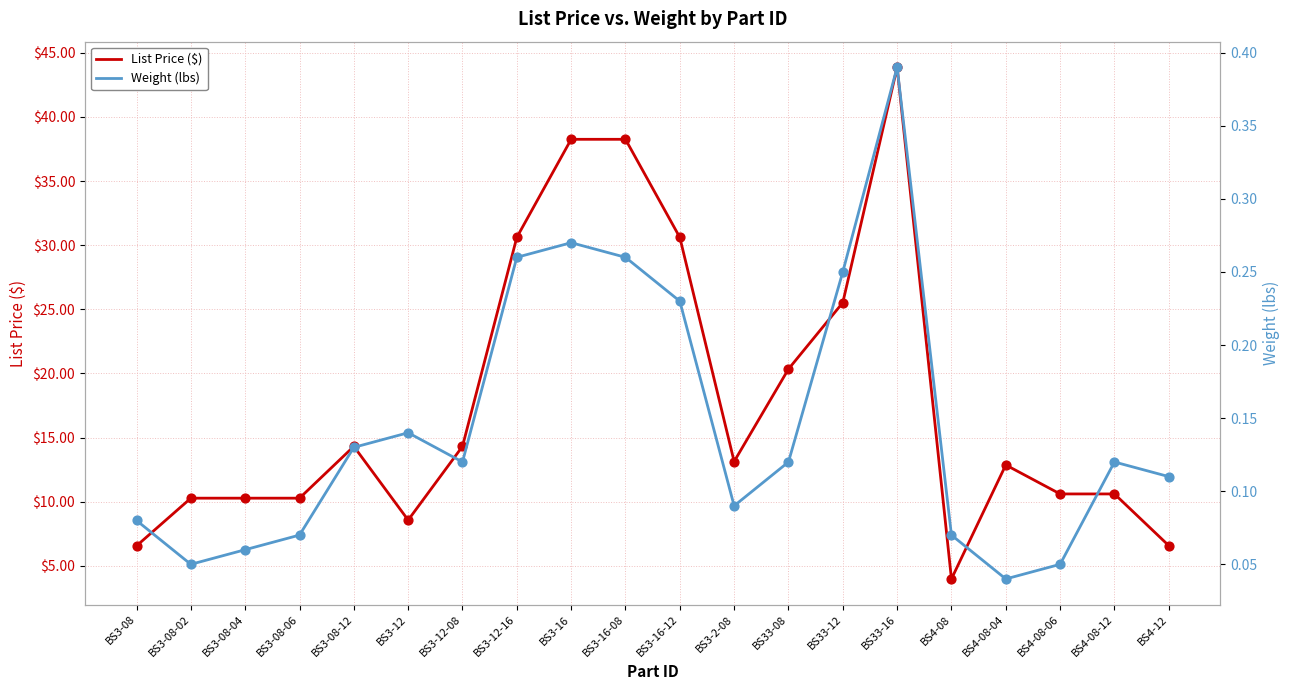

What is the total value across all series at BS4-12?

6.7